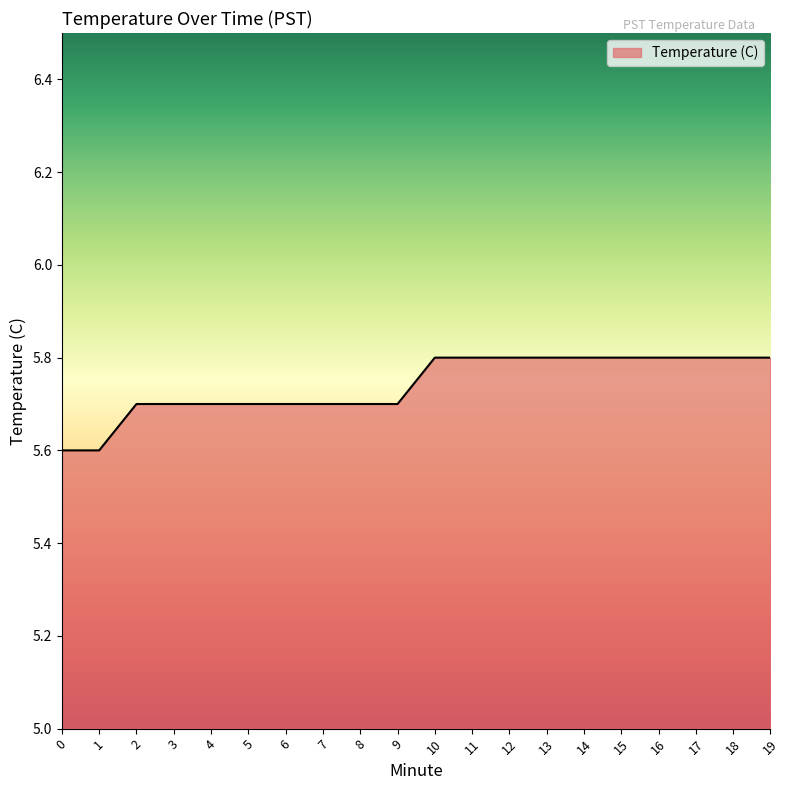

What is the change in value from 0 to 2?

+0.1